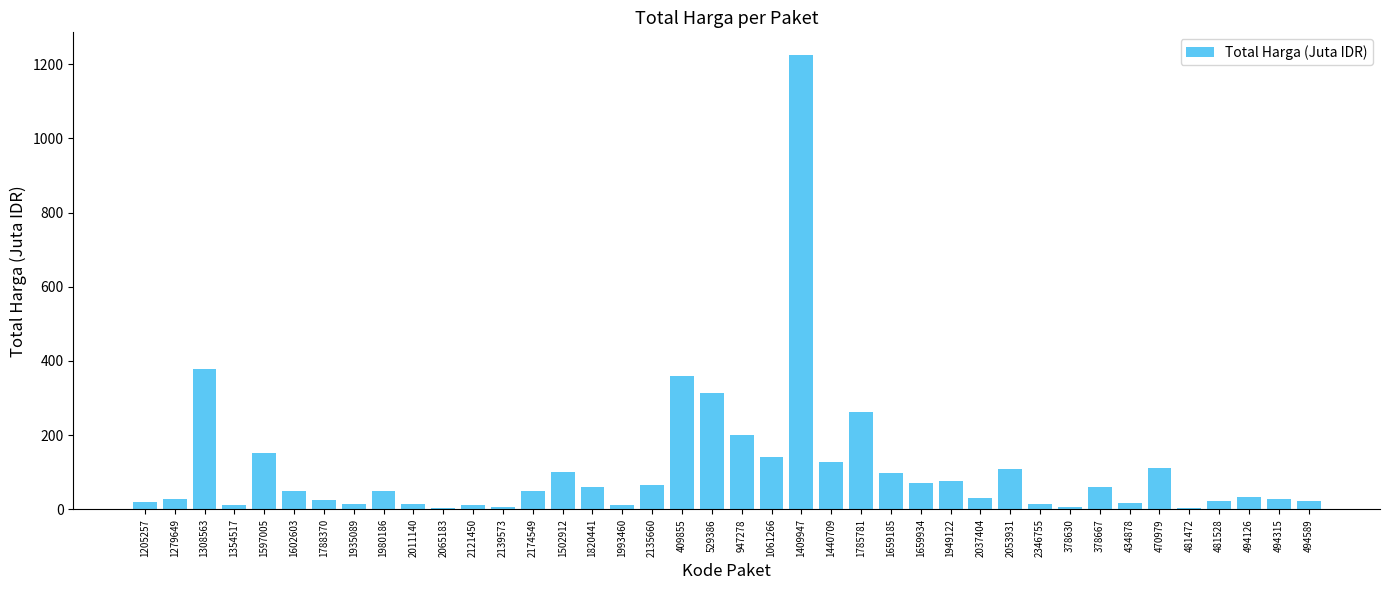

True or false: the data shows 199.2 at 947278.

True